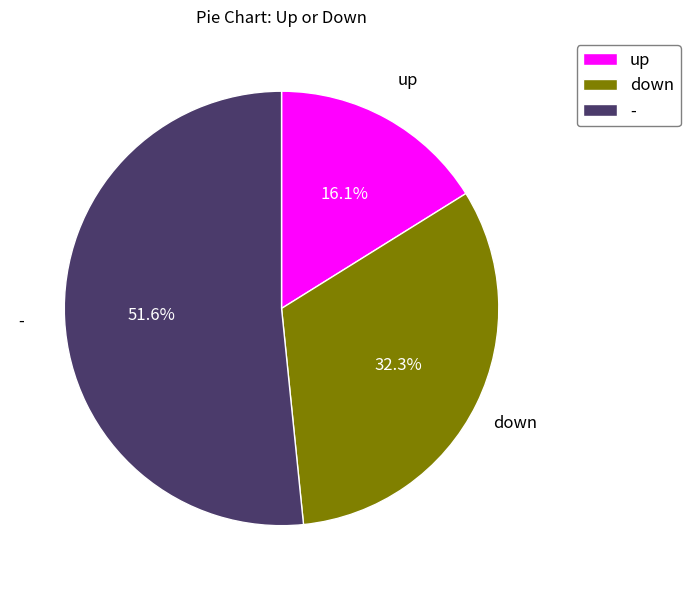

What is the ratio of the value at down to the value at up?

2.0